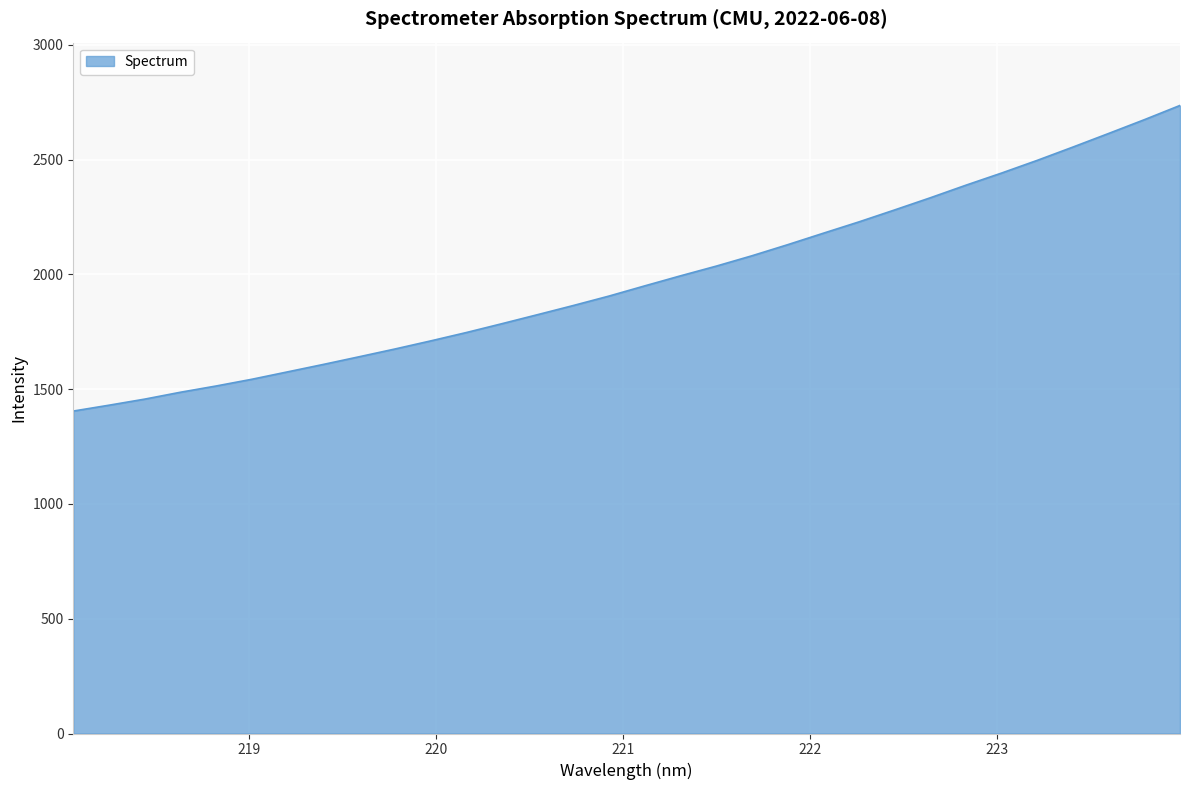

What is the difference between the maximum and minimum values?

1331.3